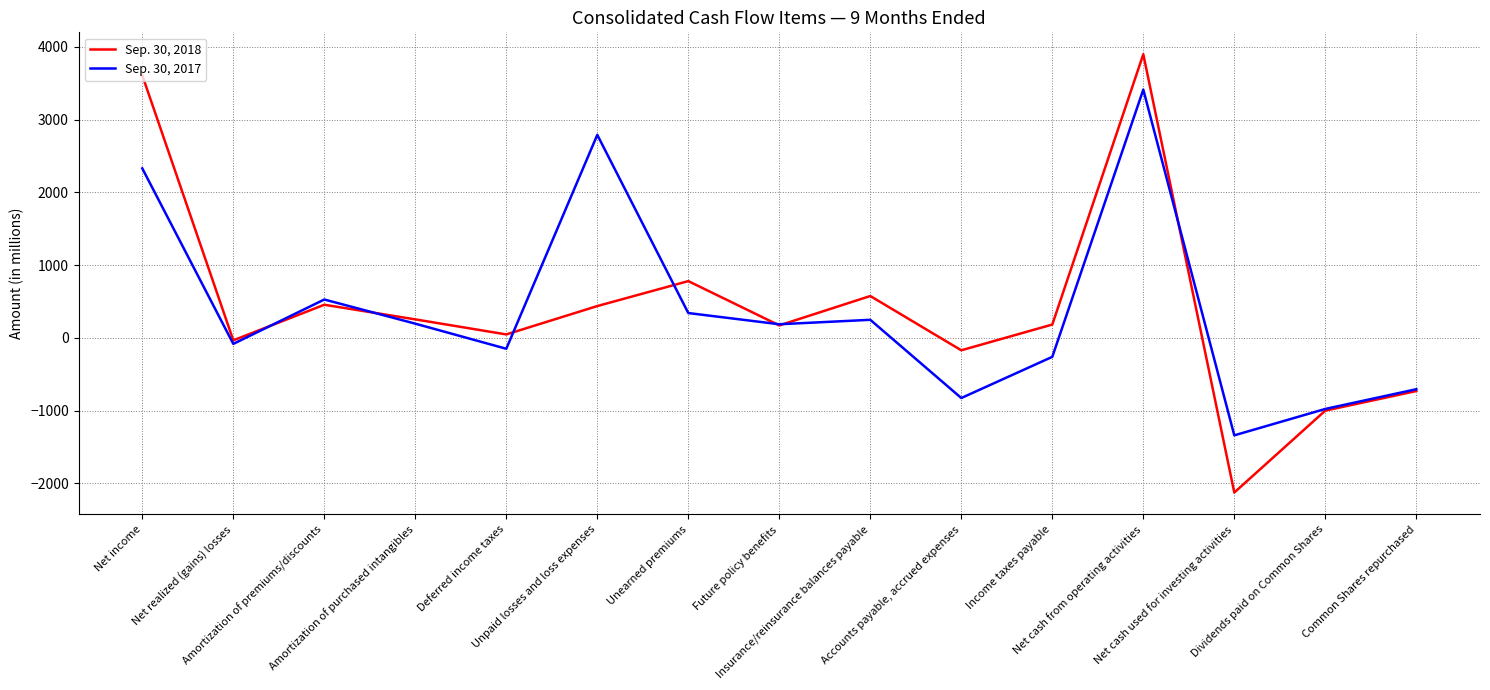

At which label is Sep. 30, 2017 closest to 1035?

Amortization of premiums/discounts